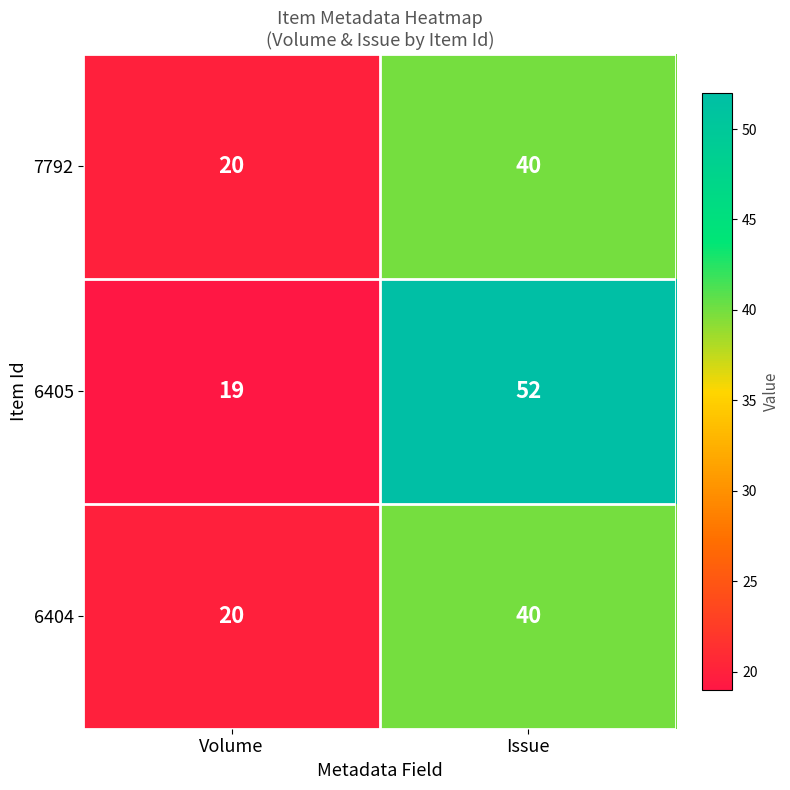

Reading right to left, list all the values displayed in this chart.

7792: Issue=40	Volume=20
6405: Issue=52	Volume=19
6404: Issue=40	Volume=20